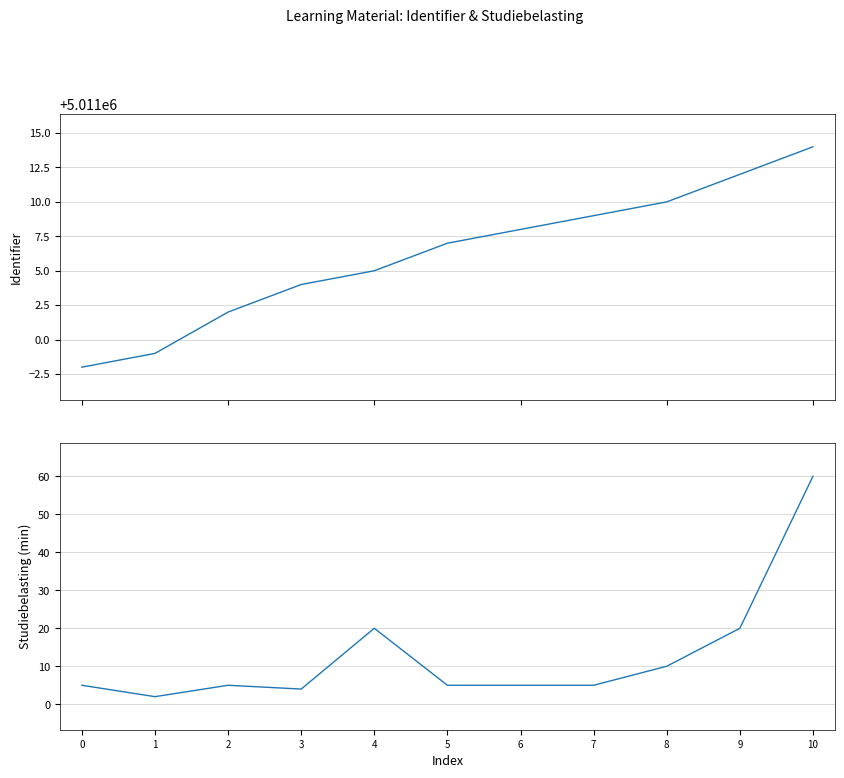

True or false: Identifier has more than 2 points higher than both neighbors.

False